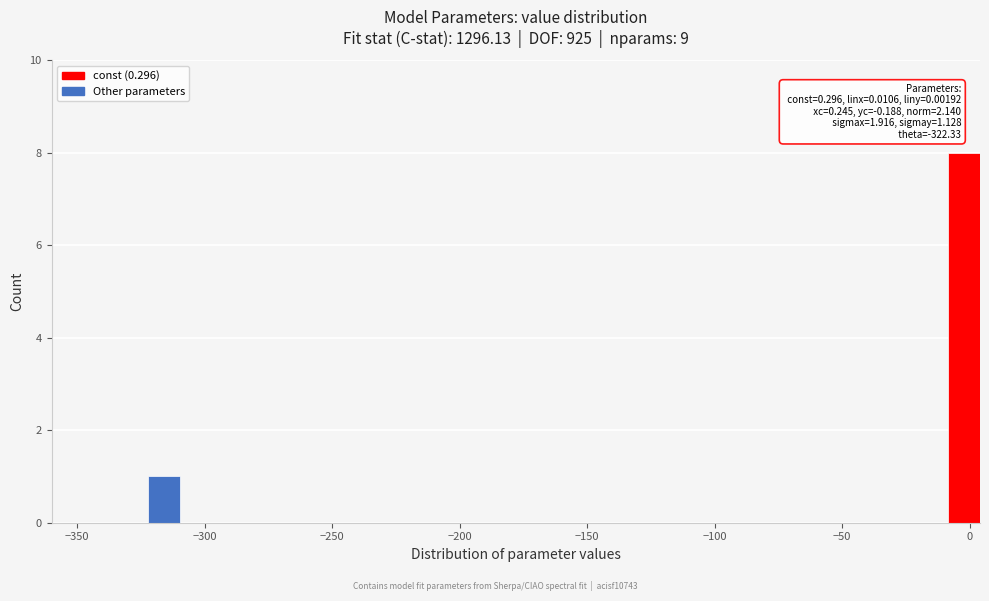

Read against the x-axis, roughly where is the centre of the tallest bar?

0